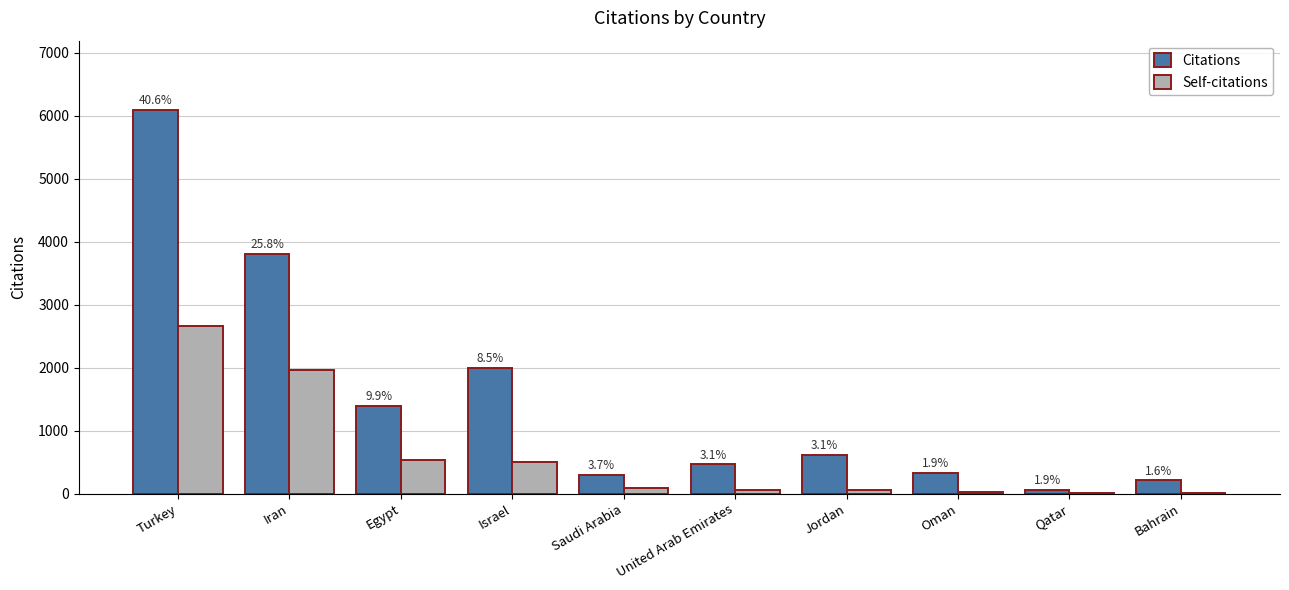

At how many categories does at least one series exceed 3021?

2